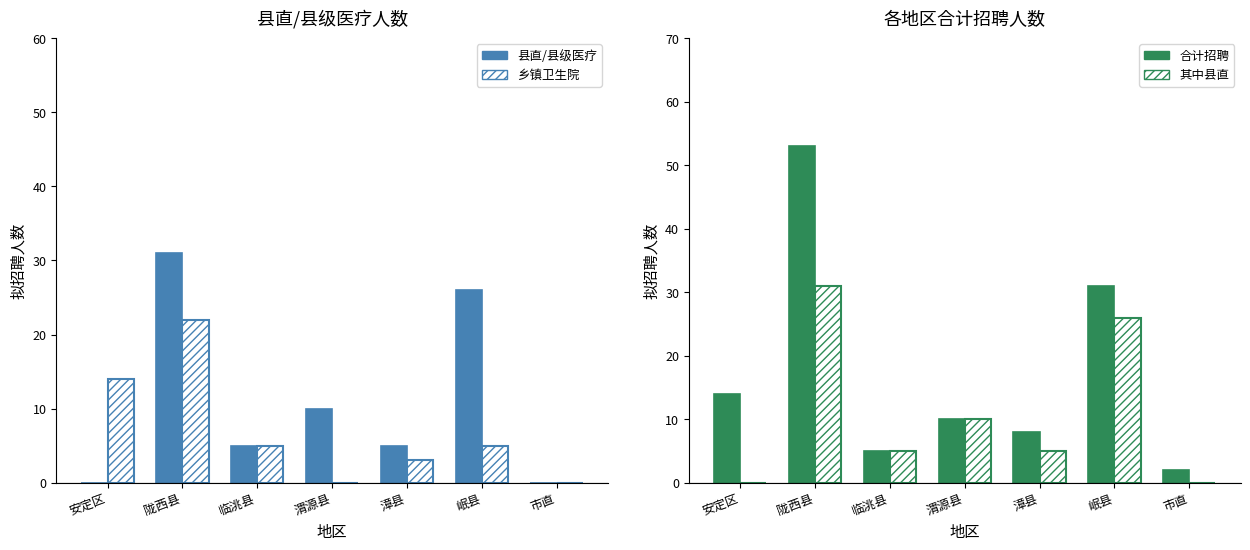

At which category is the sum across all series the highest?

陇西县